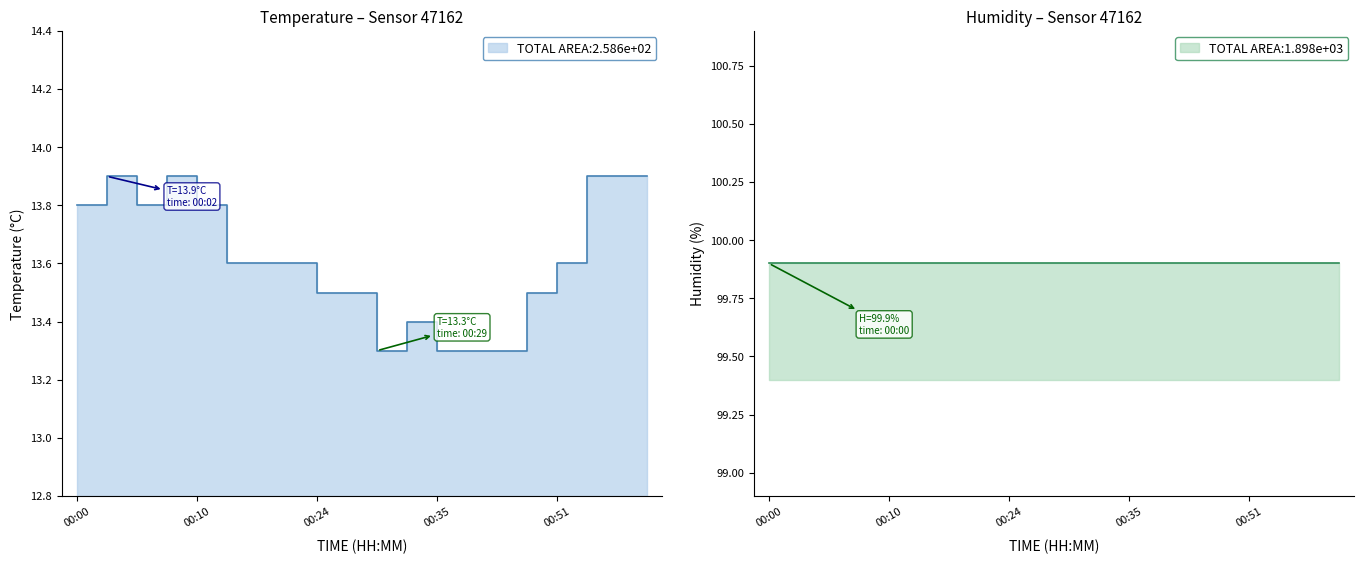

List the labels in order of value, largest first.

00:02, 00:08, 00:56, 01:01, 01:03, 00:00, 00:05, 00:10, 00:13, 00:16, 00:21, 00:51, 00:24, 00:26, 00:48, 00:32, 00:29, 00:35, 00:37, 00:40